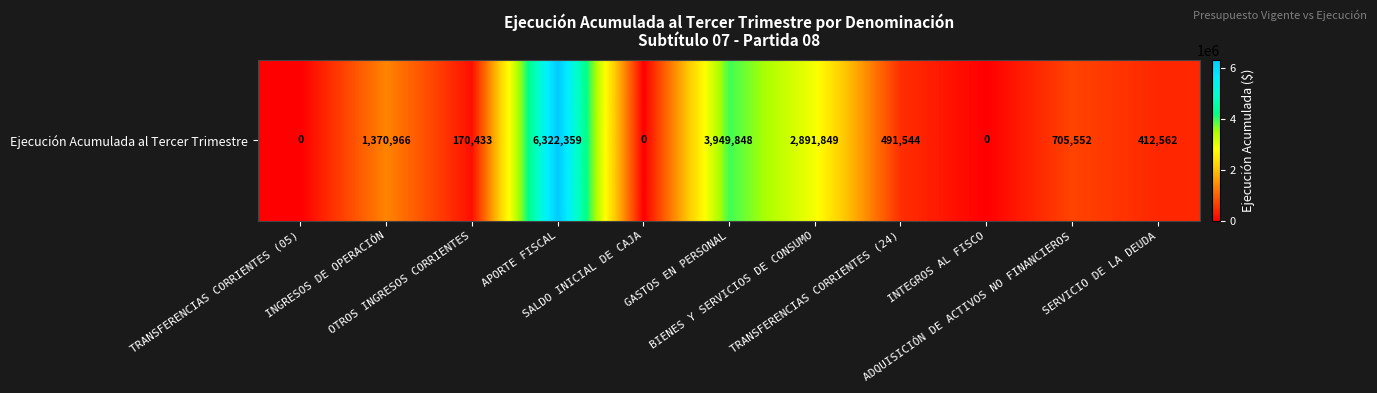

At which label does the data first exceed 491544?

INGRESOS DE OPERACIÓN